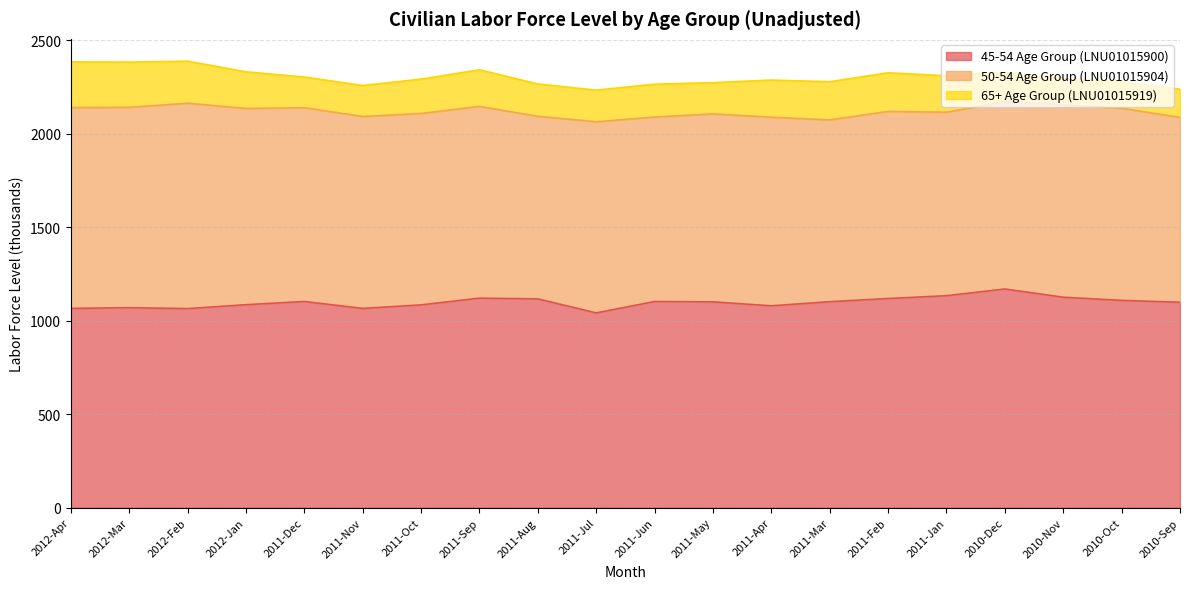

Reading left to right, list all the values displayed in this chart.

45-54 Age Group (LNU01015900): 2012-Apr=1066	2012-Mar=1070	2012-Feb=1065	2012-Jan=1086	2011-Dec=1103	2011-Nov=1066	2011-Oct=1085	2011-Sep=1121	2011-Aug=1117	2011-Jul=1042	2011-Jun=1103	2011-May=1101	2011-Apr=1080	2011-Mar=1102	2011-Feb=1119	2011-Jan=1134	2010-Dec=1170	2010-Nov=1126	2010-Oct=1109	2010-Sep=1099
50-54 Age Group (LNU01015904): 2012-Apr=1075	2012-Mar=1072	2012-Feb=1099	2012-Jan=1050	2011-Dec=1037	2011-Nov=1027	2011-Oct=1024	2011-Sep=1026	2011-Aug=977	2011-Jul=1023	2011-Jun=987	2011-May=1006	2011-Apr=1009	2011-Mar=973	2011-Feb=1001	2011-Jan=982	2010-Dec=1002	2010-Nov=1030	2010-Oct=1028	2010-Sep=989
65+ Age Group (LNU01015919): 2012-Apr=244	2012-Mar=242	2012-Feb=225	2012-Jan=196	2011-Dec=164	2011-Nov=166	2011-Oct=184	2011-Sep=196	2011-Aug=173	2011-Jul=169	2011-Jun=176	2011-May=167	2011-Apr=199	2011-Mar=204	2011-Feb=207	2011-Jan=195	2010-Dec=158	2010-Nov=140	2010-Oct=141	2010-Sep=151